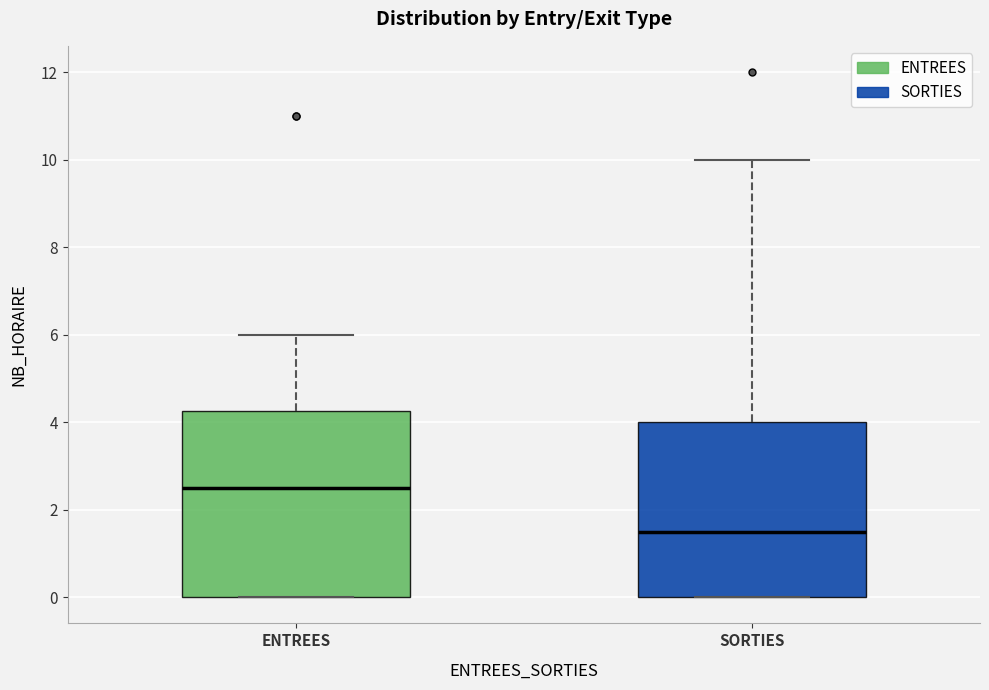

Which box's median line is the lowest?

SORTIES